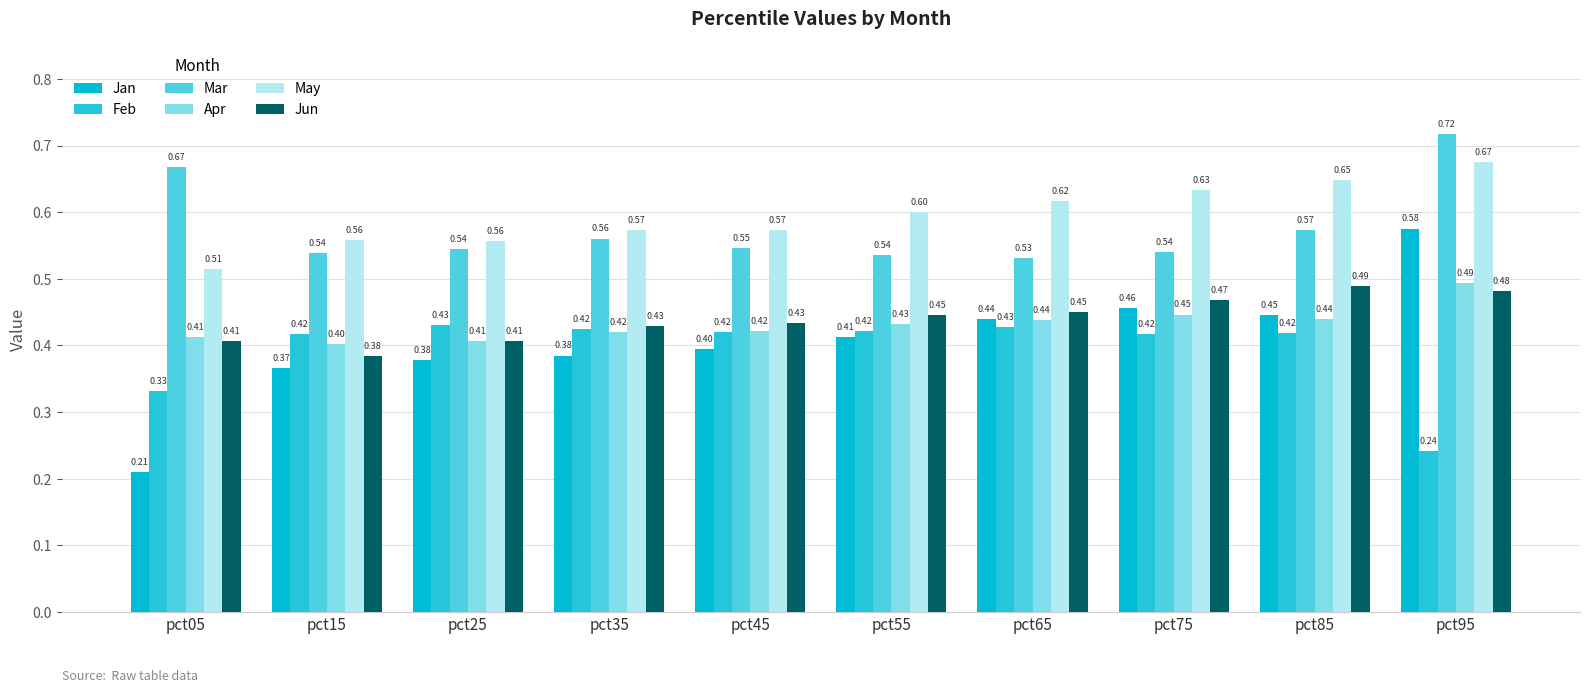

Reading right to left, list all the values displayed in this chart.

Jan: pct95=0.6	pct85=0.4	pct75=0.5	pct65=0.4	pct55=0.4	pct45=0.4	pct35=0.4	pct25=0.4	pct15=0.4	pct05=0.2
Feb: pct95=0.2	pct85=0.4	pct75=0.4	pct65=0.4	pct55=0.4	pct45=0.4	pct35=0.4	pct25=0.4	pct15=0.4	pct05=0.3
Mar: pct95=0.7	pct85=0.6	pct75=0.5	pct65=0.5	pct55=0.5	pct45=0.5	pct35=0.6	pct25=0.5	pct15=0.5	pct05=0.7
Apr: pct95=0.5	pct85=0.4	pct75=0.4	pct65=0.4	pct55=0.4	pct45=0.4	pct35=0.4	pct25=0.4	pct15=0.4	pct05=0.4
May: pct95=0.7	pct85=0.6	pct75=0.6	pct65=0.6	pct55=0.6	pct45=0.6	pct35=0.6	pct25=0.6	pct15=0.6	pct05=0.5
Jun: pct95=0.5	pct85=0.5	pct75=0.5	pct65=0.5	pct55=0.4	pct45=0.4	pct35=0.4	pct25=0.4	pct15=0.4	pct05=0.4